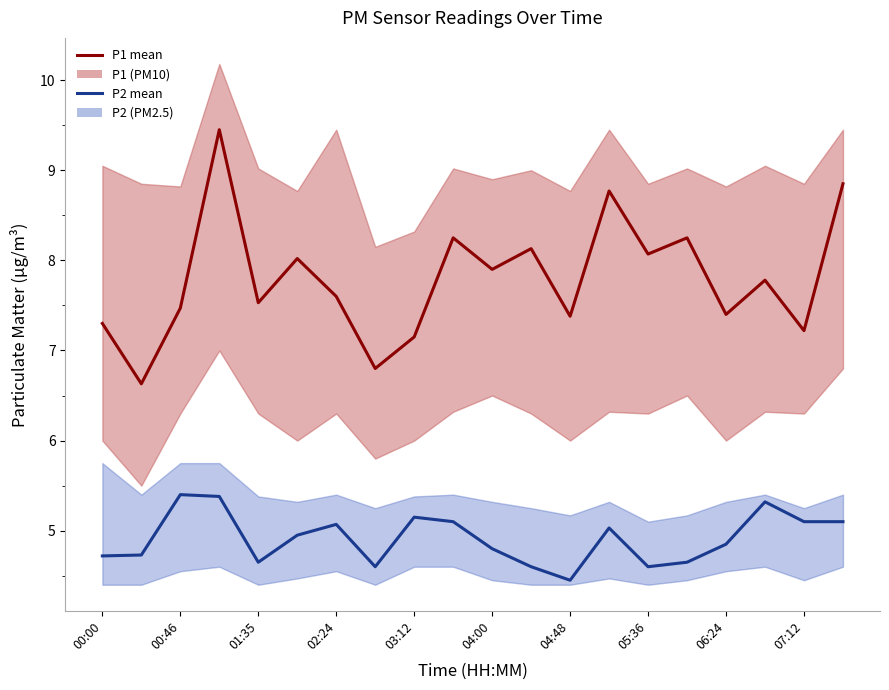

How many lines are shown in the chart?

2